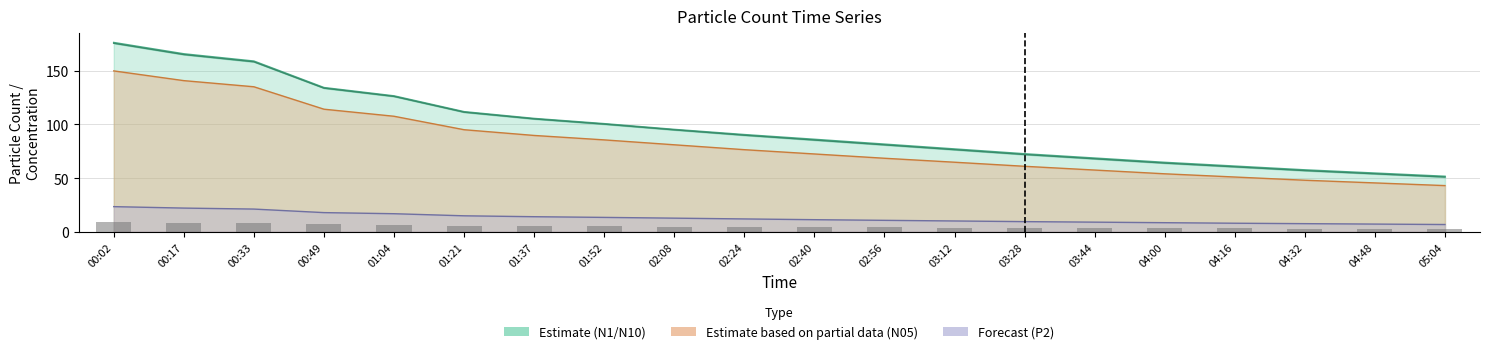

Where is N10 nearest to the value 113?

01:21